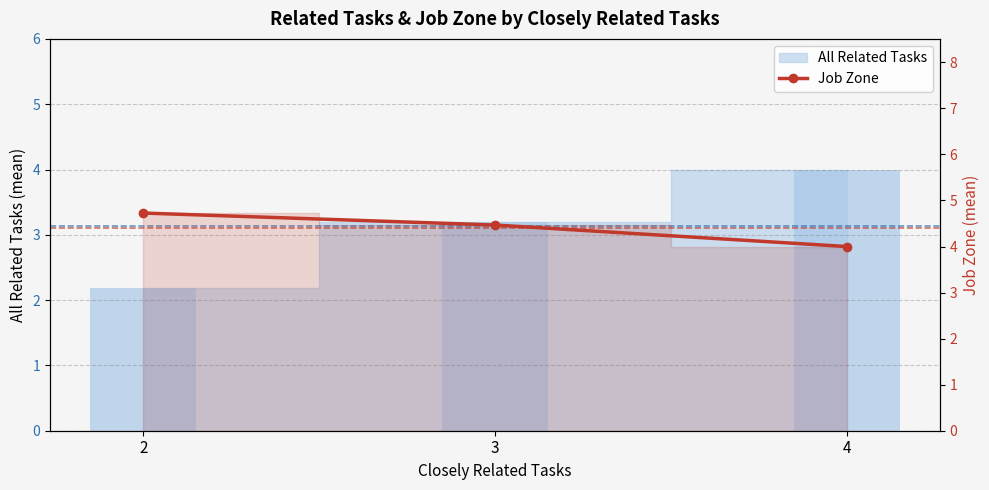

Read the value at 2.

4.7